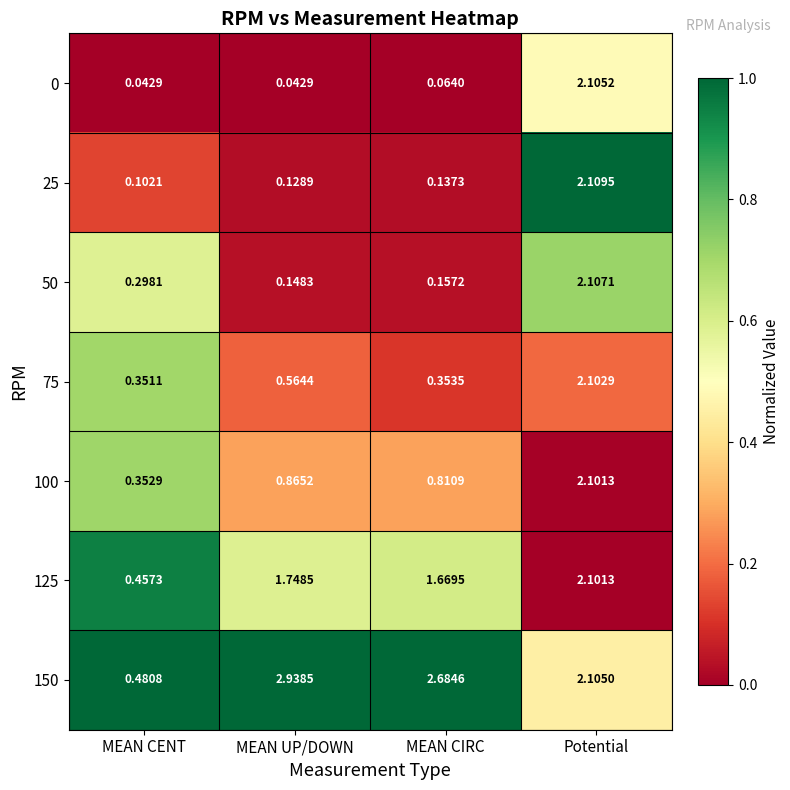

List the labels in order of 25 value, smallest first.

MEAN CENT, MEAN UP/DOWN, MEAN CIRC, Potential